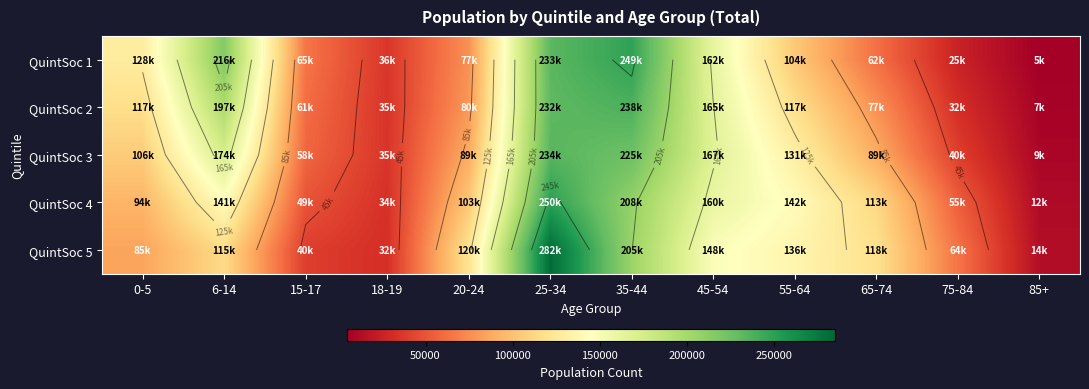

At which category is the sum across all series the highest?

25-34